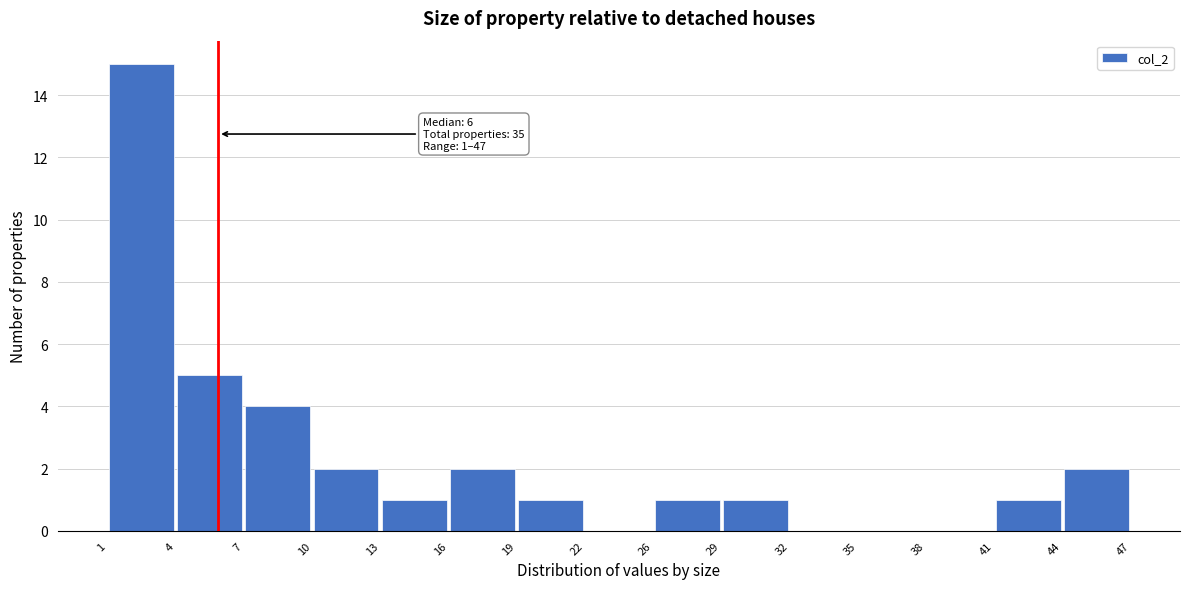

Over which range of the x-axis is the bar tallest?

1 to 4